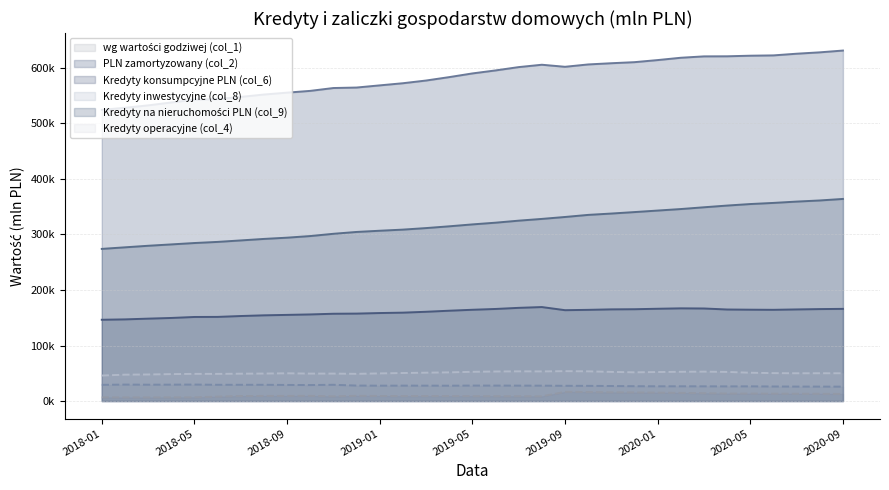

Rank the series at 2019-10 from highest to lowest value.

PLN zamortyzowany (col_2), Kredyty na nieruchomości PLN (col_9), Kredyty konsumpcyjne PLN (col_6), Kredyty operacyjne (col_4), Kredyty inwestycyjne (col_8), wg wartości godziwej (col_1)